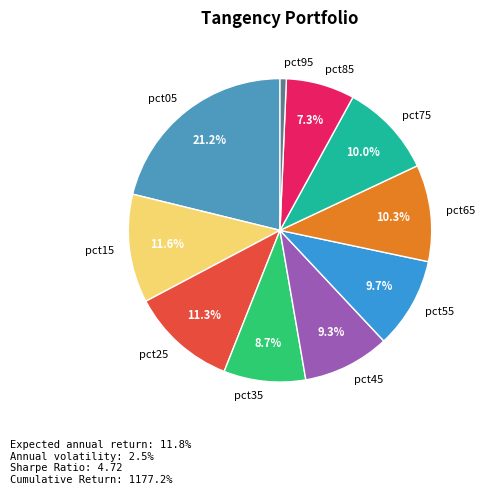

Which slice is the largest?

pct05